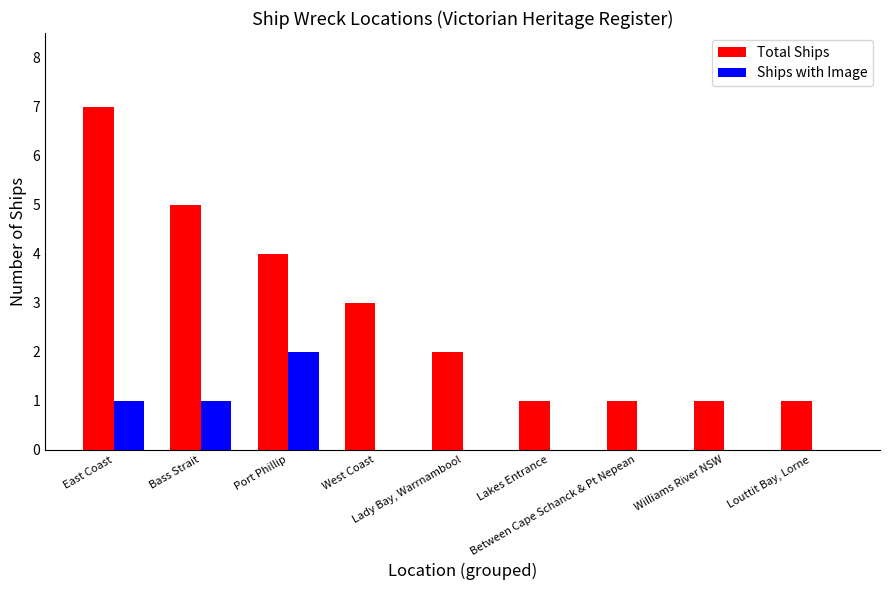

At which label does Total Ships reach its peak?

East Coast